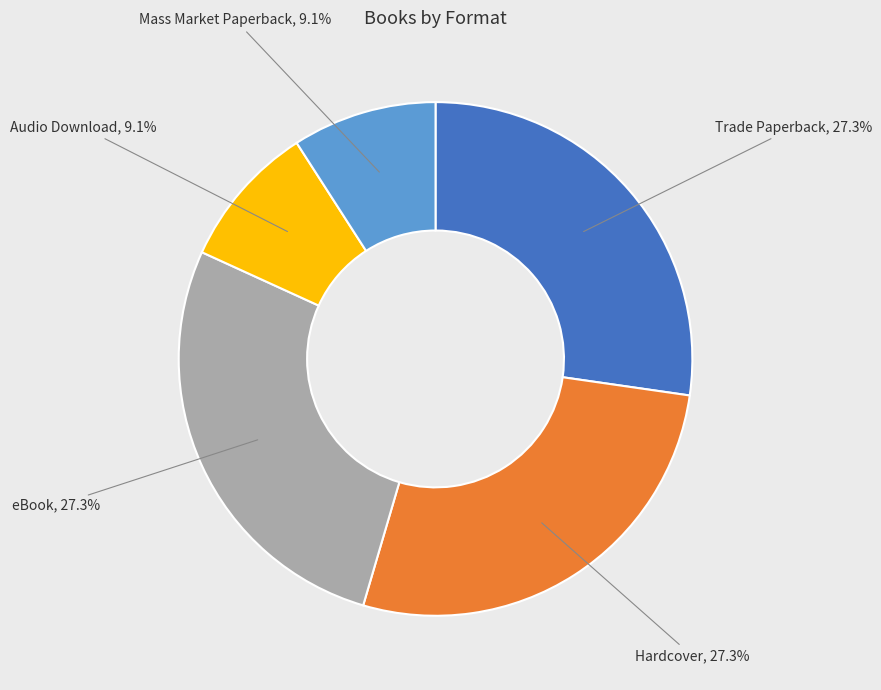

Is there a majority slice in this chart?

No